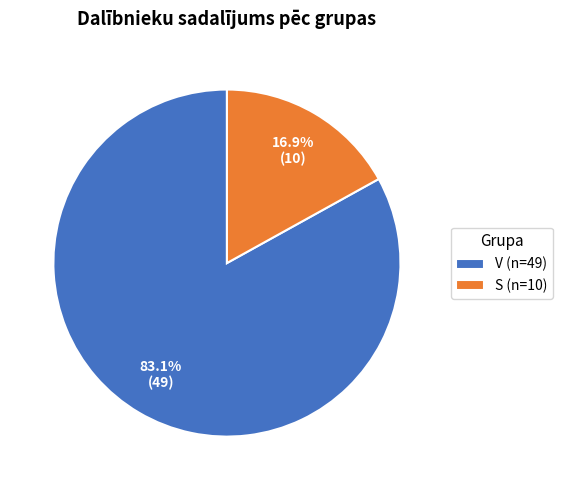

Is the sum of V and S greater than half?

Yes